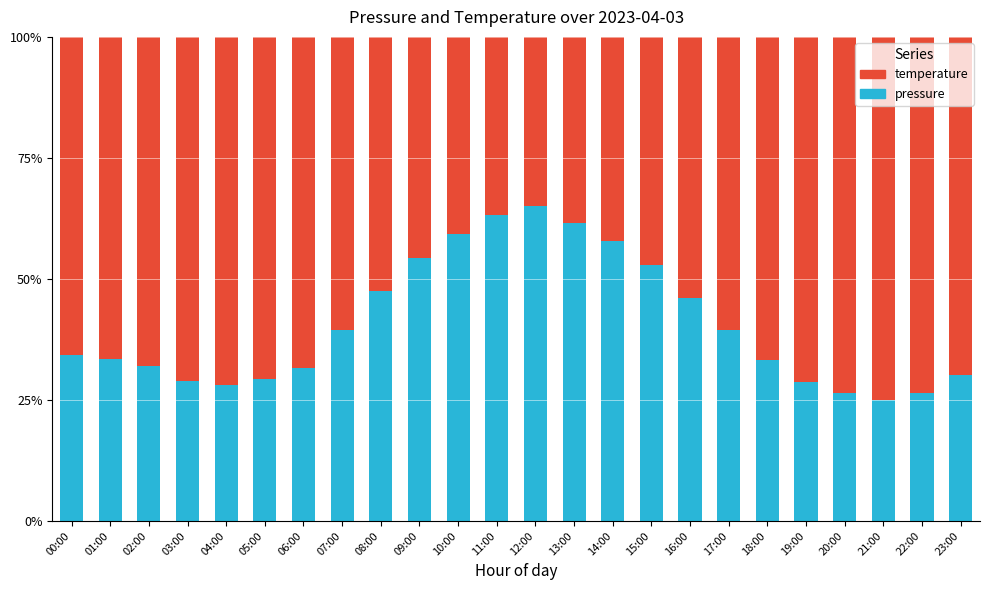

What is the total value across all series at 06:00?

100.0